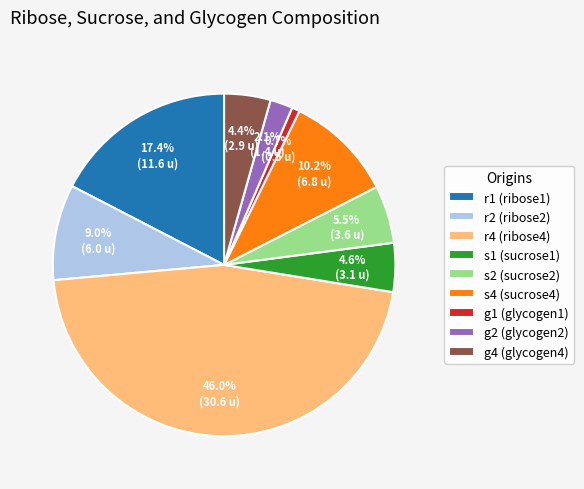

Does any single category account for the majority?

No